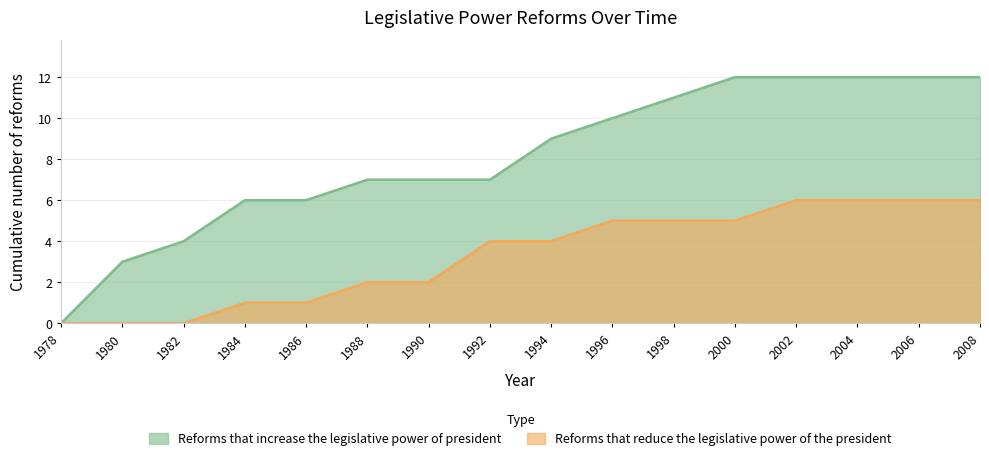

At which label does Reforms that reduce the legislative power of the president first exceed 4?

1996